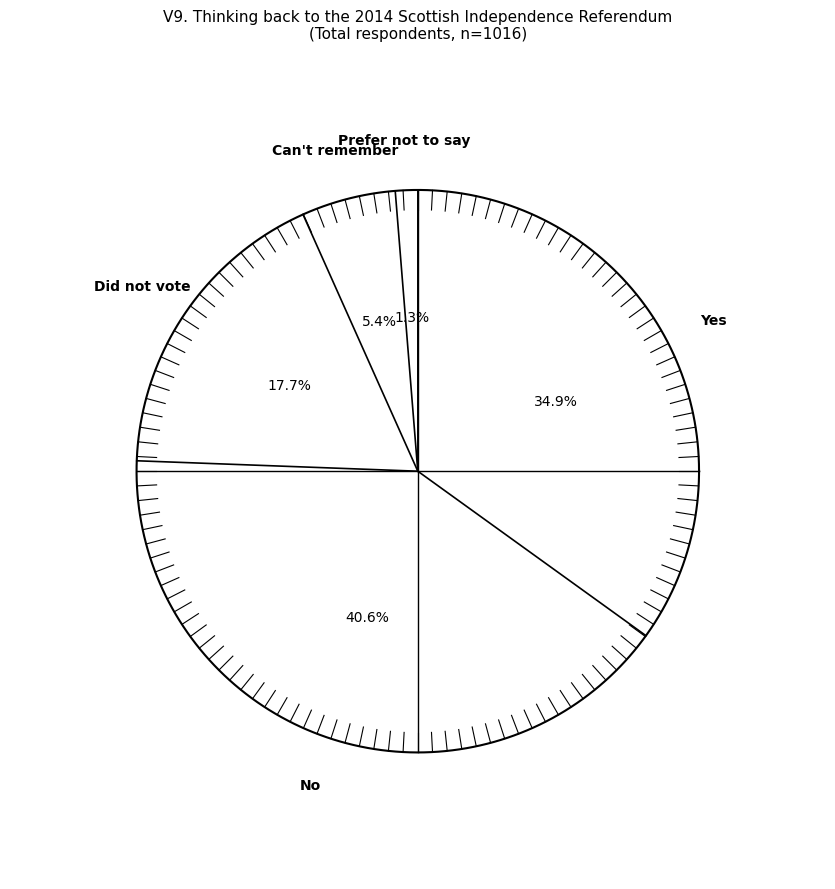

How many segments does this pie chart have?

5